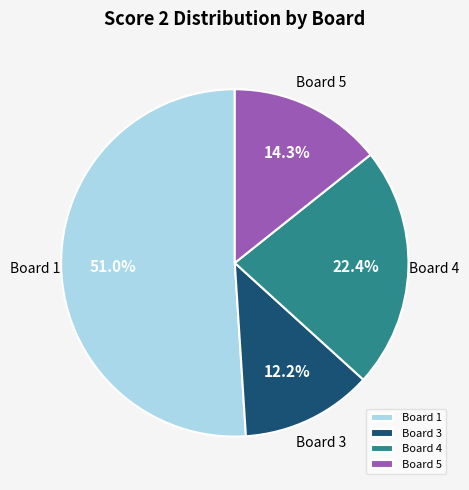

Rank the categories by value from highest to lowest.

Board 1, Board 4, Board 5, Board 3